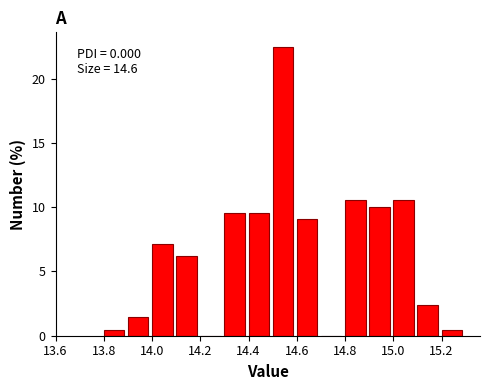

Which range on the x-axis has the tallest bar?

14.5 to 14.6